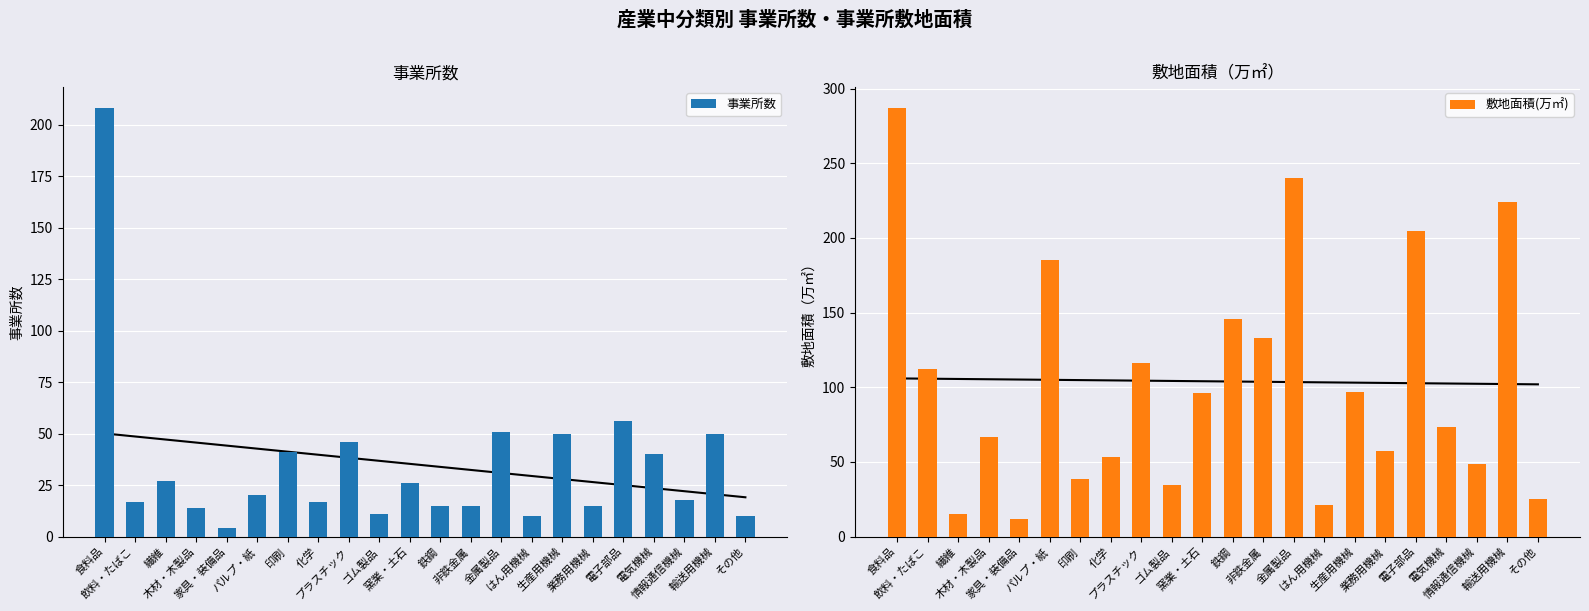

At how many categories does at least one series exceed 135?

6